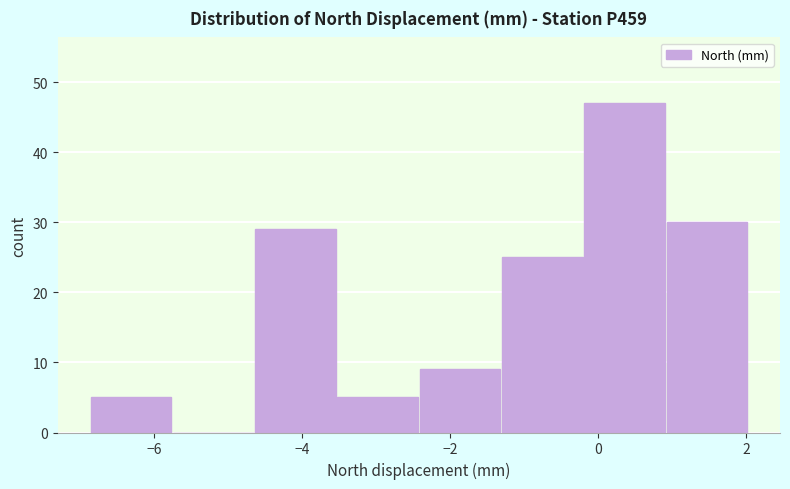

Reading left to right, list every bar in this chart as the range it spans on the x-axis followed by its height. Neither the bar edges nor the heights are printed on the chart, so give them approximately, as read against the axes.

-6.8 to -5.8: 5
-5.8 to -4.6: 0
-4.6 to -3.6: 29
-3.6 to -2.4: 5
-2.4 to -1.2: 9
-1.2 to -0.2: 25
-0.2 to 1.0: 47
1.0 to 2.0: 30